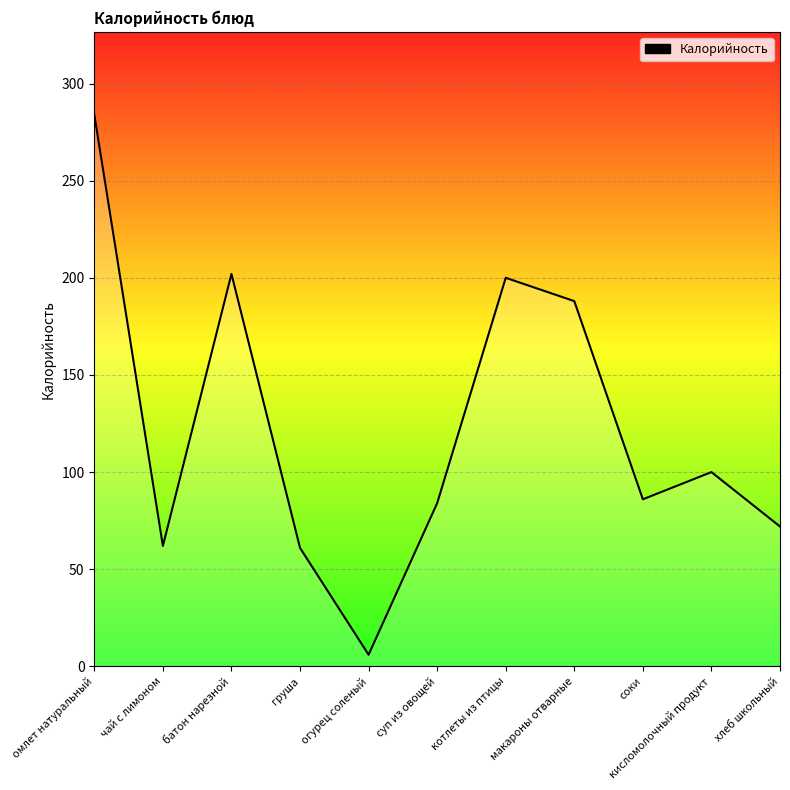

What is the difference between the maximum and minimum values?

278